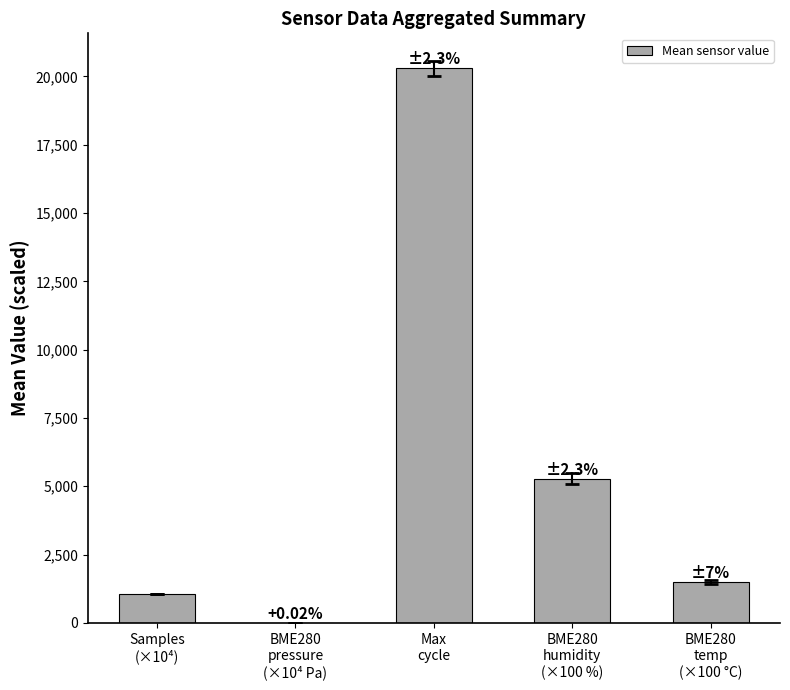

What is the sum of all values?

28123.5